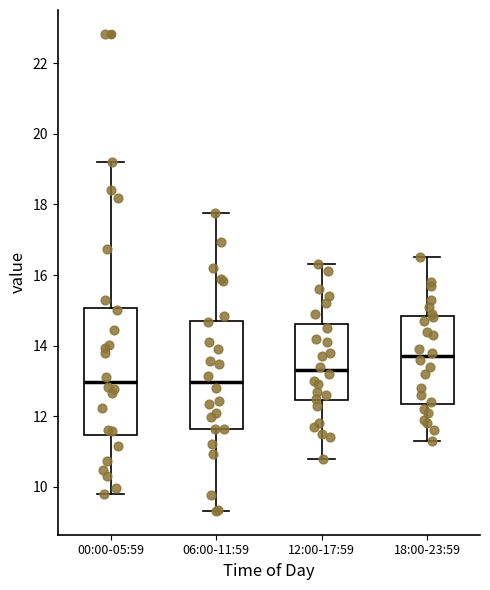

Where does the median line of the box for 00:00-05:59 sit on the y-axis? The values are not printed on the chart, so give them approximately, as read against the axis.

13.0